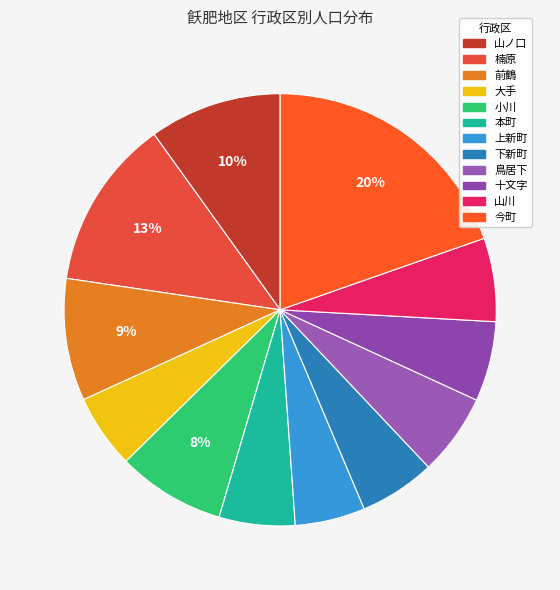

Which slice is the largest?

今町